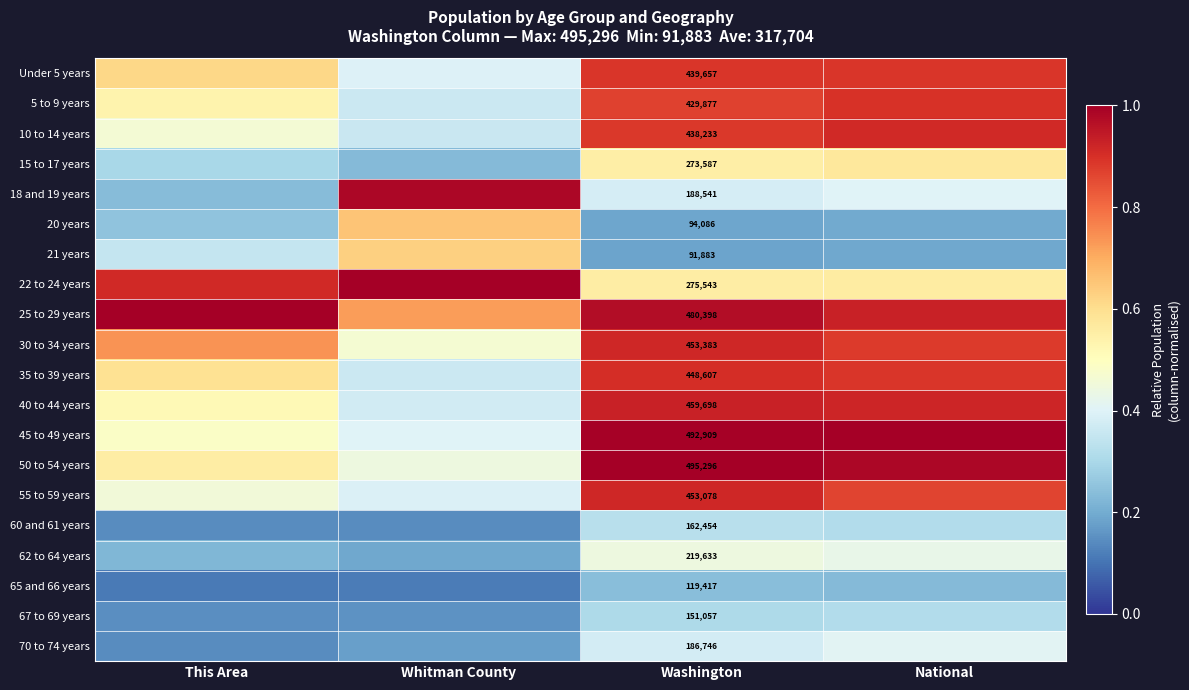

What is the highest value of the 10 to 14 years series?

0.9